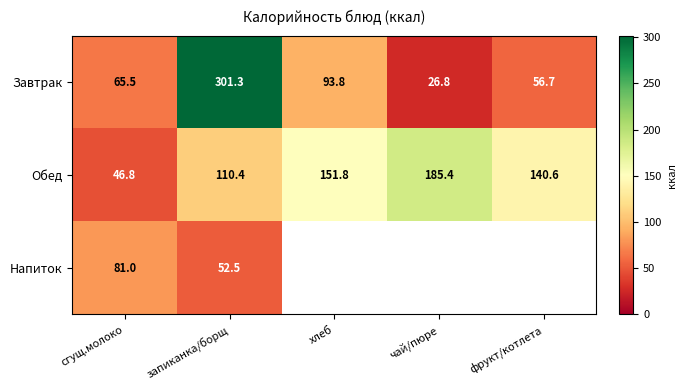

Is the value of Напиток at сгущ.молоко greater than the value of Обед at фрукт/котлета?

No